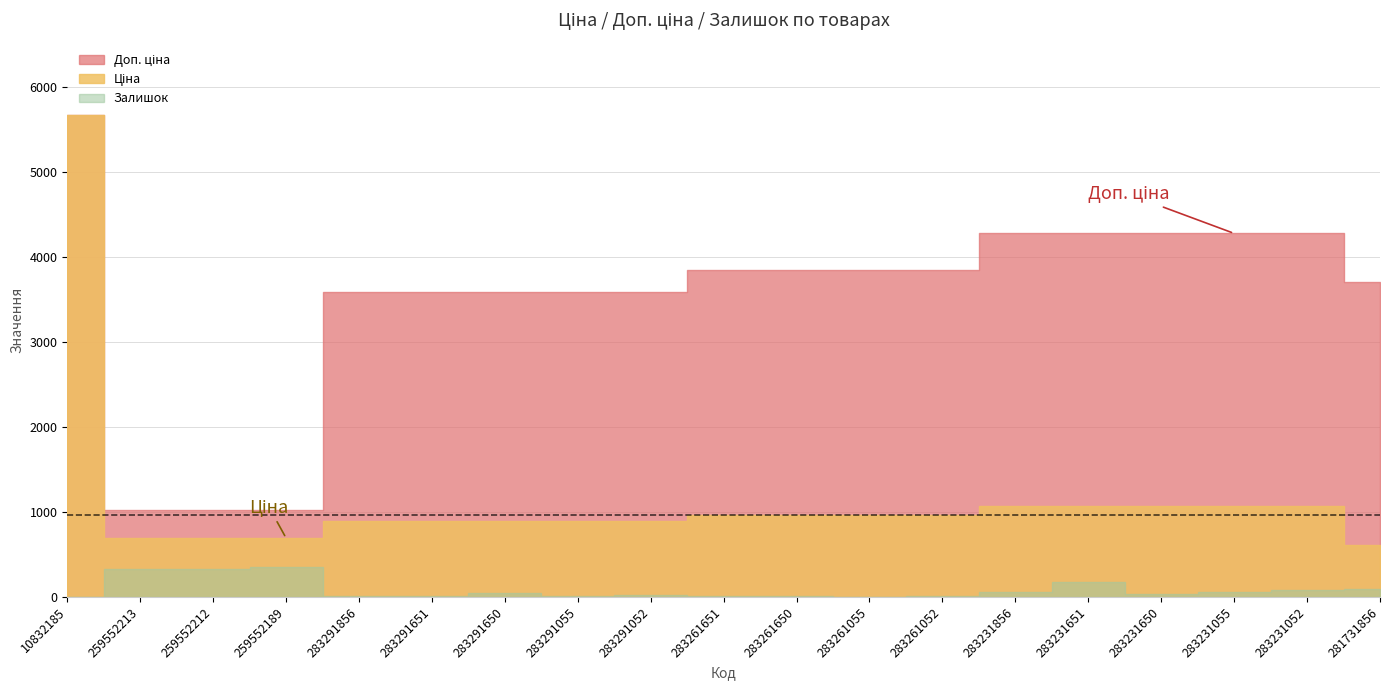

What is the difference between the Ціна values at 283261055 and 283291055?

67.6